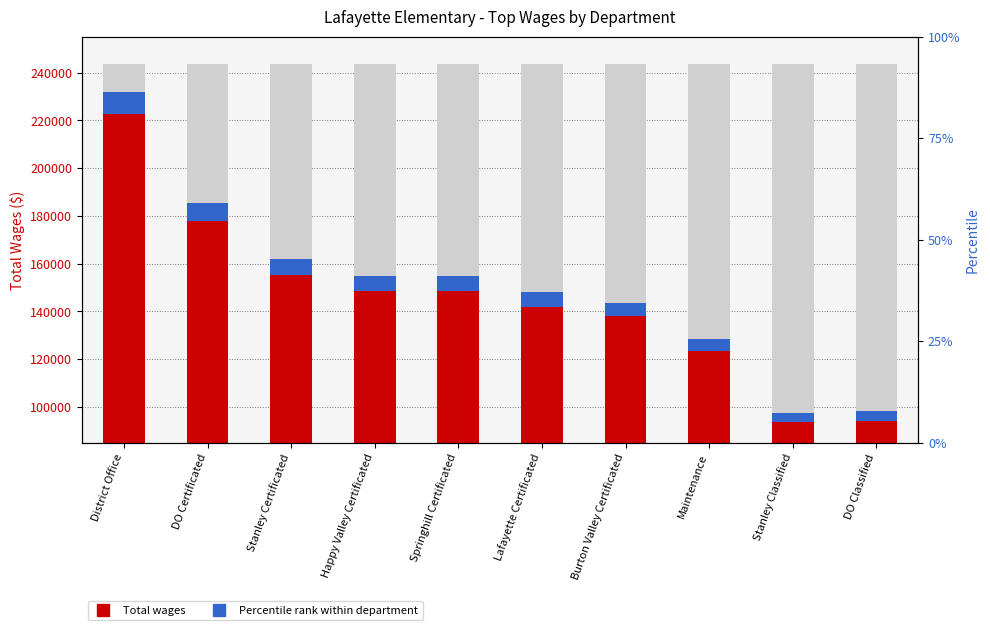

How many bars are there in total?

20